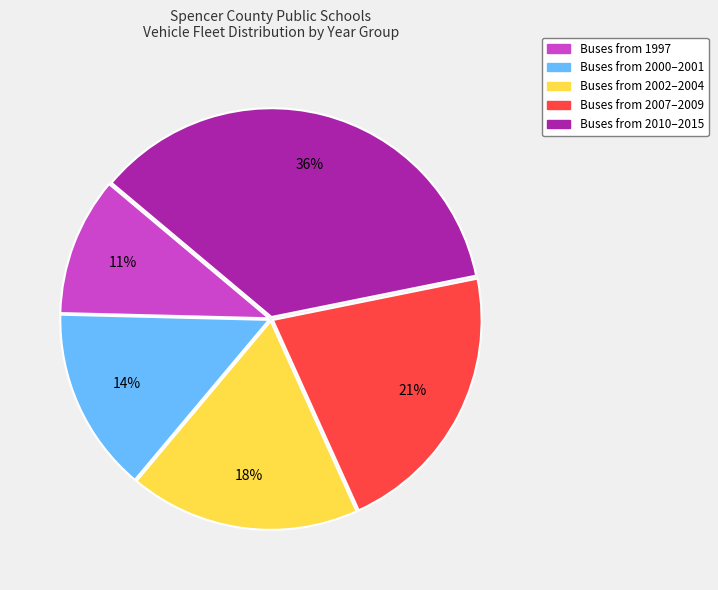

Does any single category account for the majority?

No